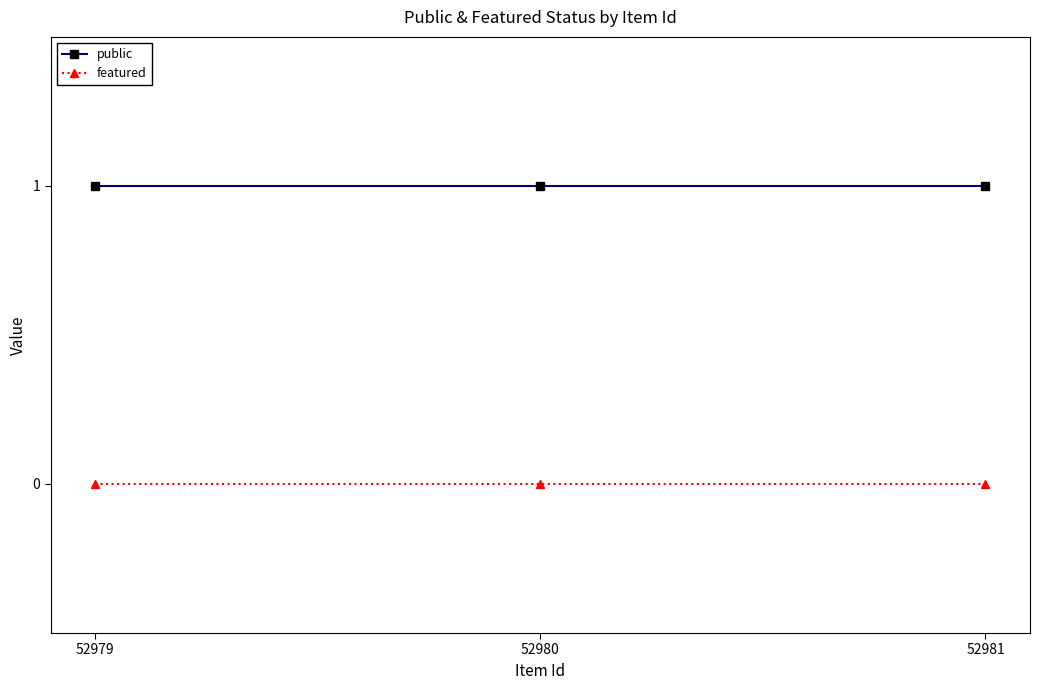

Reading left to right, transcribe all the data shown in this chart.

public: 52979=1	52980=1	52981=1
featured: 52979=0	52980=0	52981=0